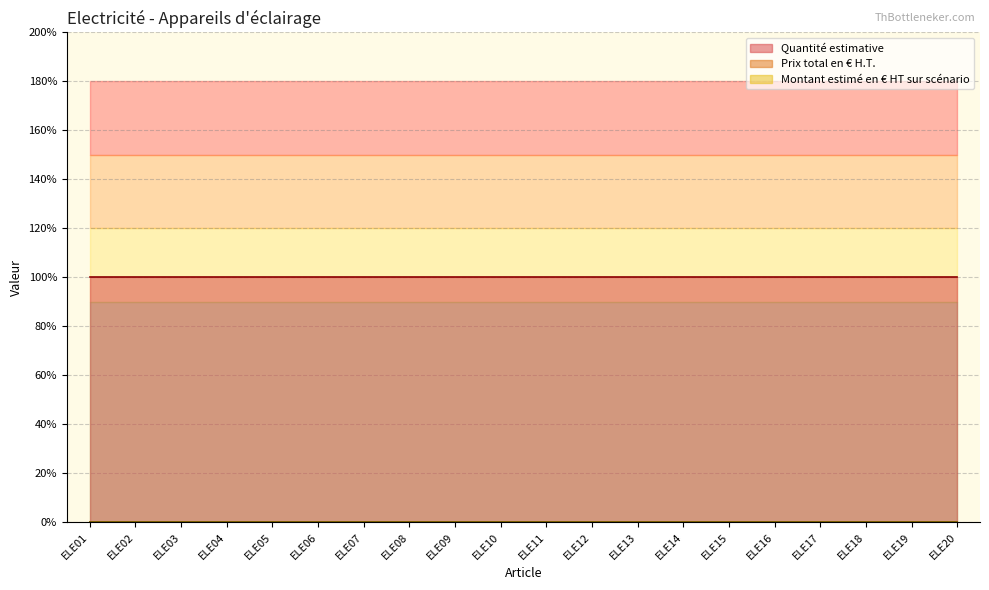

True or false: Montant estimé en € HT sur scénario and Prix total en € H.T. intersect in this chart.

False